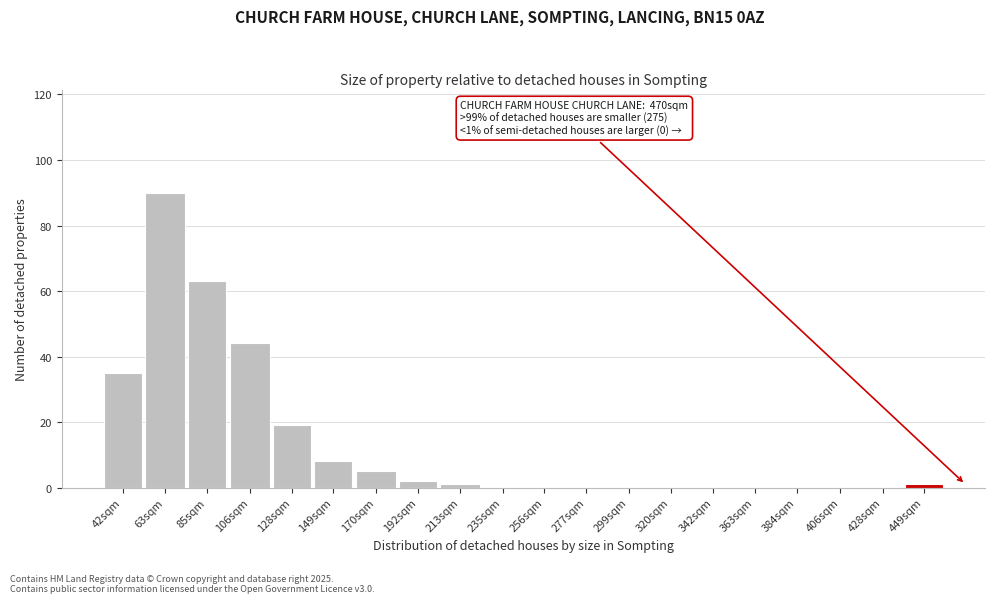

Reading left to right, transcribe all the data shown in this chart.

42sqm=35	63sqm=90	85sqm=63	106sqm=44	128sqm=19	149sqm=8	170sqm=5	192sqm=2	213sqm=1	235sqm=0	256sqm=0	277sqm=0	299sqm=0	320sqm=0	342sqm=0	363sqm=0	384sqm=0	406sqm=0	428sqm=0	449sqm=1